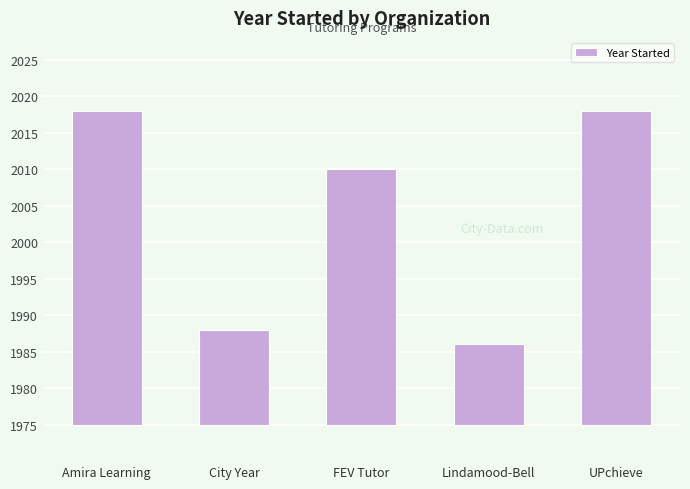

What position from the left is FEV Tutor?

3